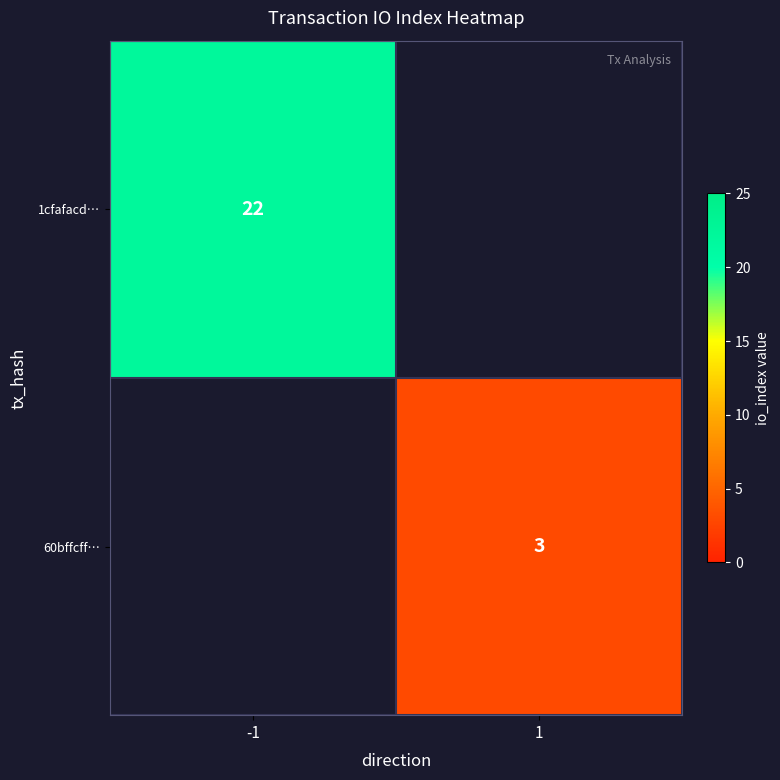

The 60bffcff… series shows 2 at 1. True or false?

False